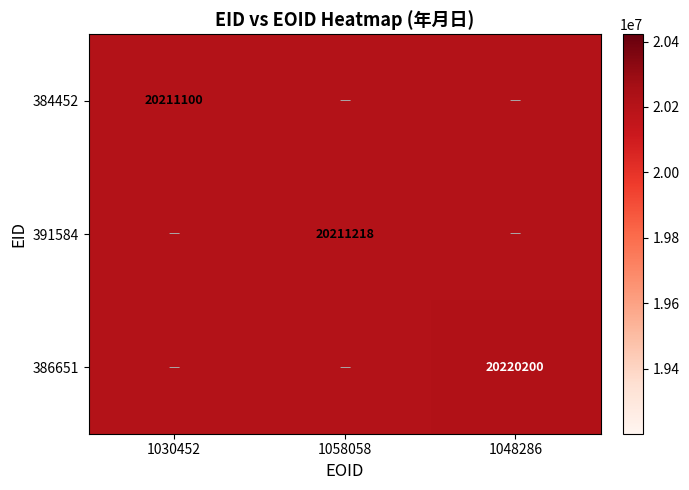

The value of 384452 at 1030452 is 20211100. True or false?

True